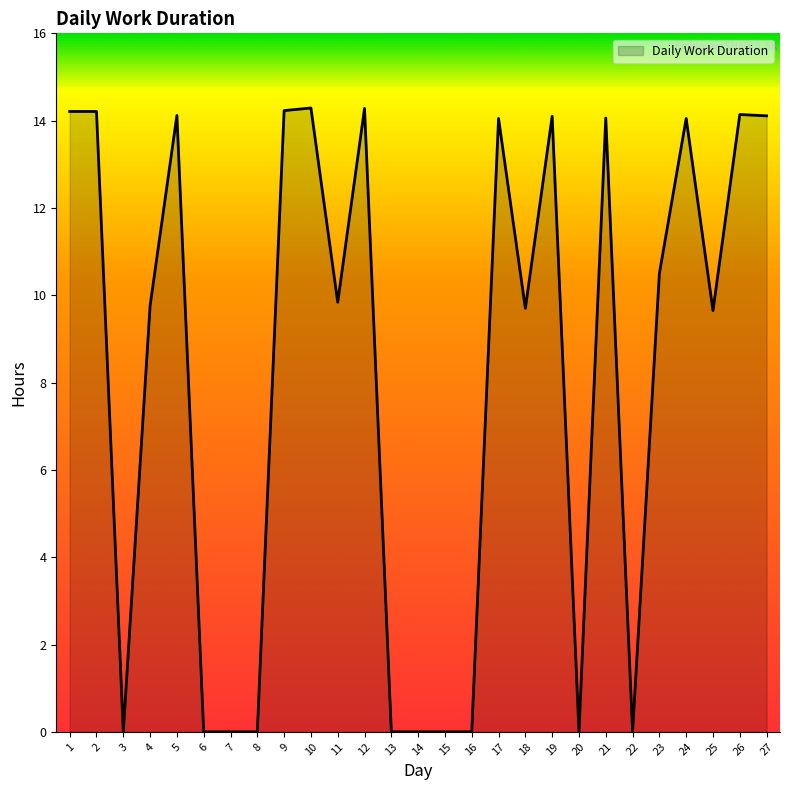

What is the difference between the values at 18 and 3?

9.7